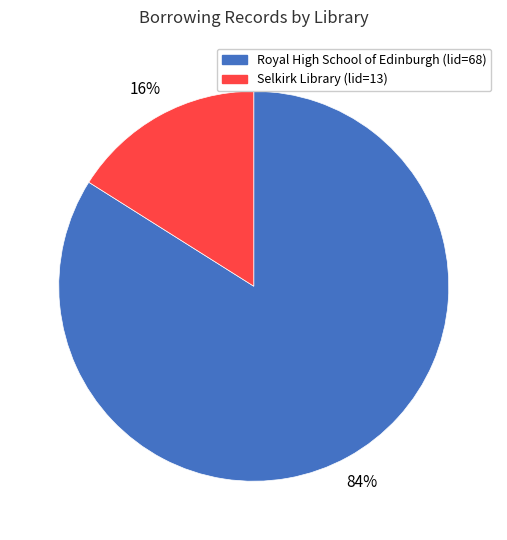

What is the majority slice?

Royal High School of Edinburgh (lid=68)